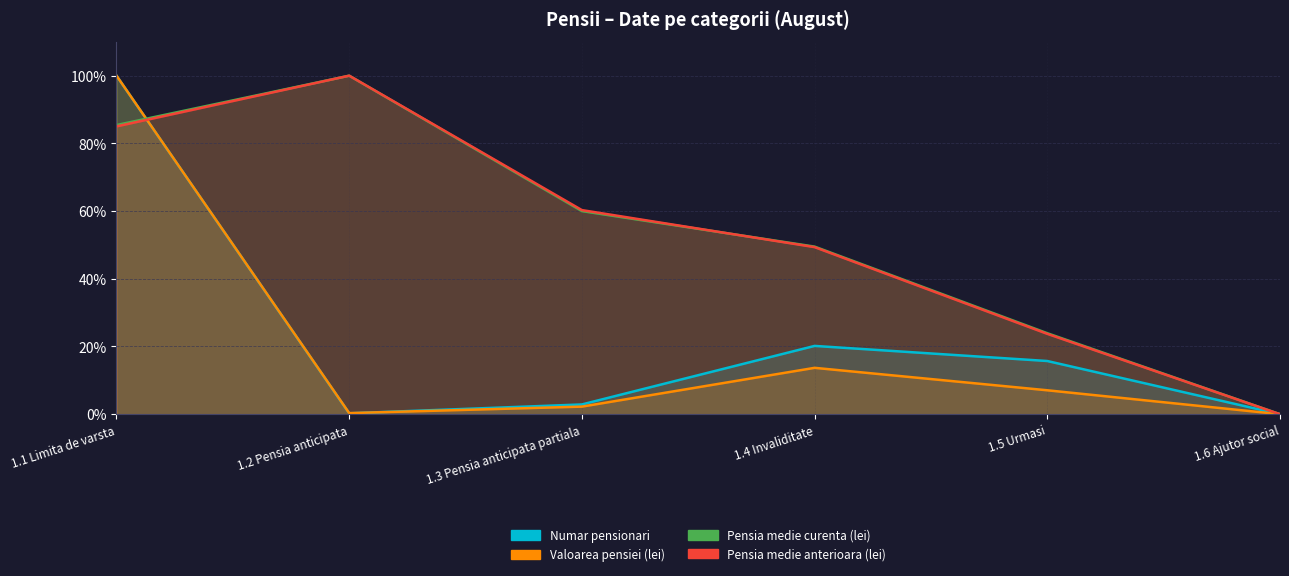

What is the value of the Valoarea pensiei (lei) point at the 2nd from the left?

0.3